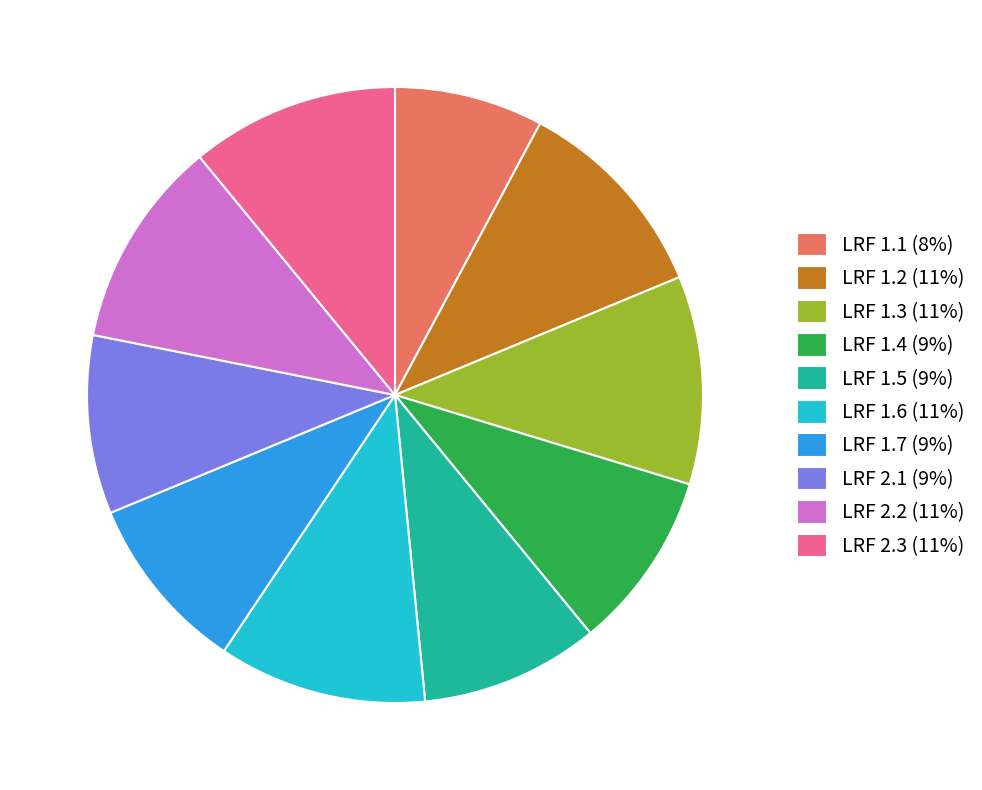

Is there a majority slice in this chart?

No